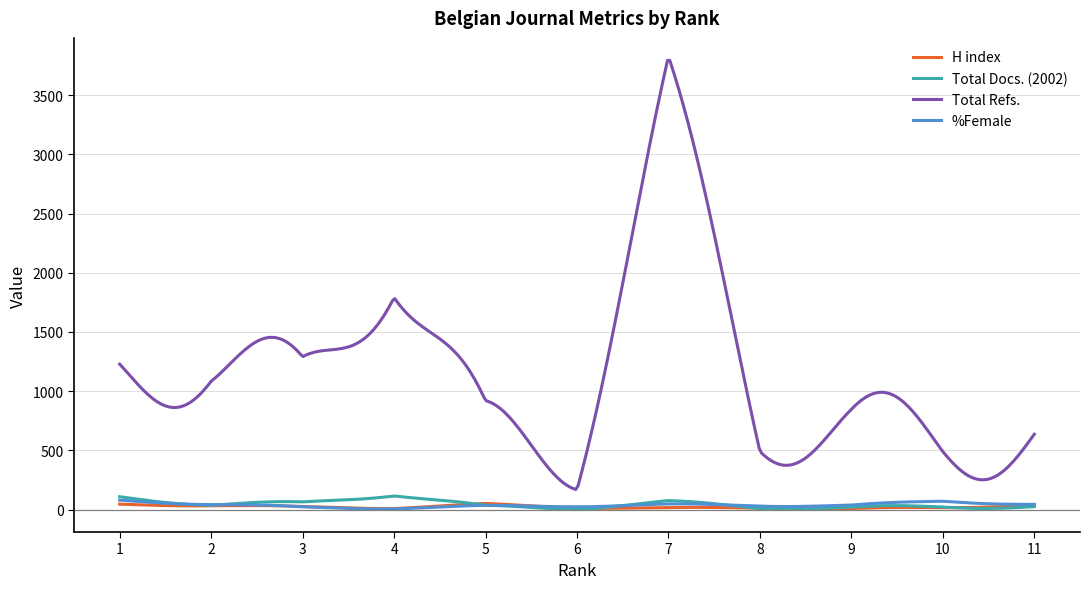

Which series has the largest total across all categories?

Total Refs.